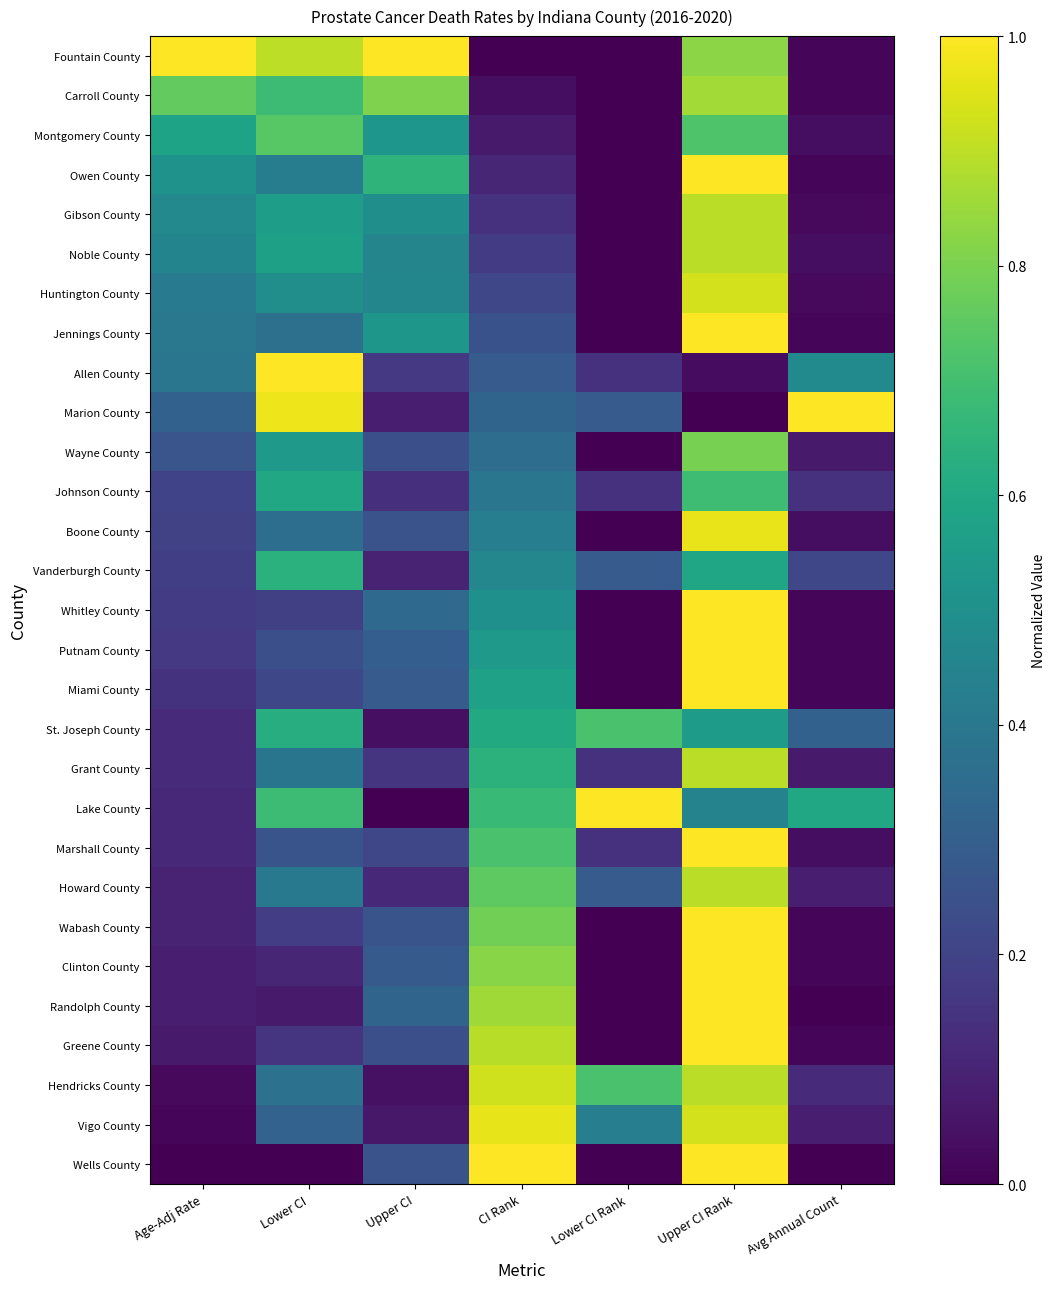

Rank the series at CI Rank from highest to lowest value.

Wells County, Vigo County, Hendricks County, Greene County, Randolph County, Clinton County, Wabash County, Howard County, Marshall County, Lake County, Grant County, St. Joseph County, Miami County, Putnam County, Whitley County, Vanderburgh County, Boone County, Johnson County, Wayne County, Marion County, Allen County, Jennings County, Huntington County, Noble County, Gibson County, Owen County, Montgomery County, Carroll County, Fountain County